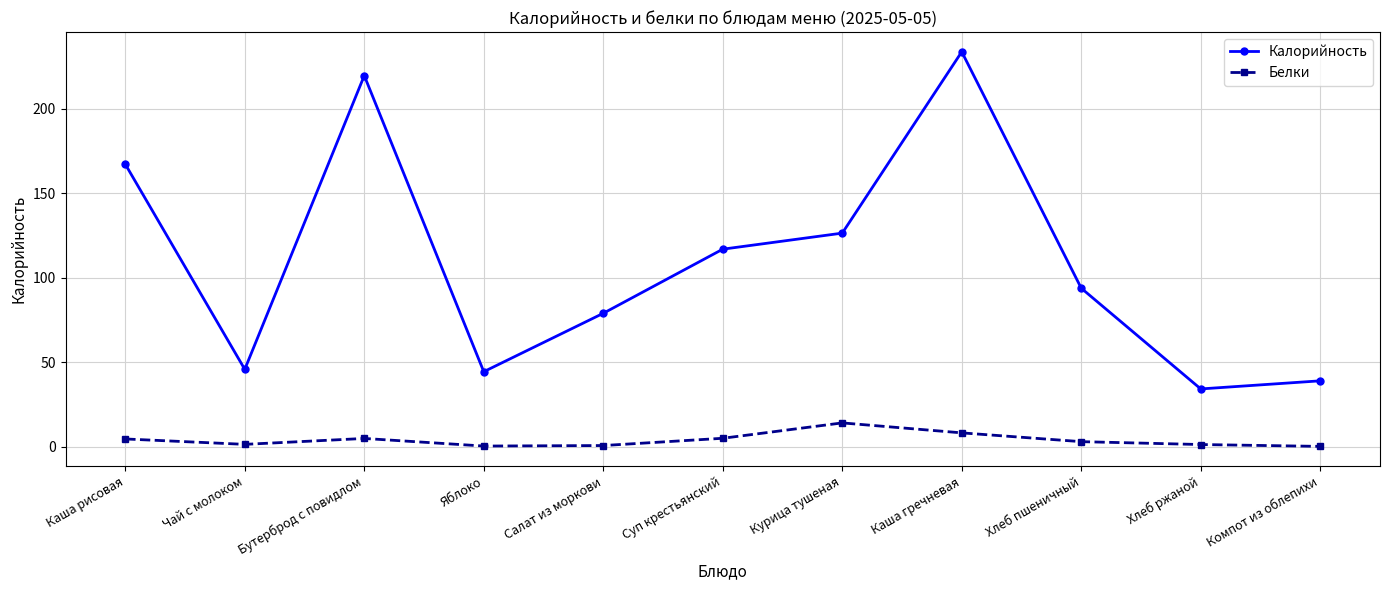

The Белки series shows 0.4 at Яблоко. True or false?

True